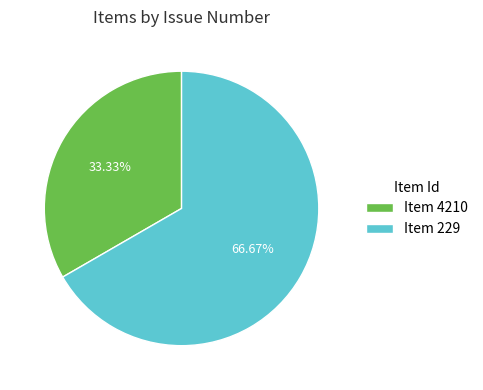

Which slice is the smallest?

Item 4210